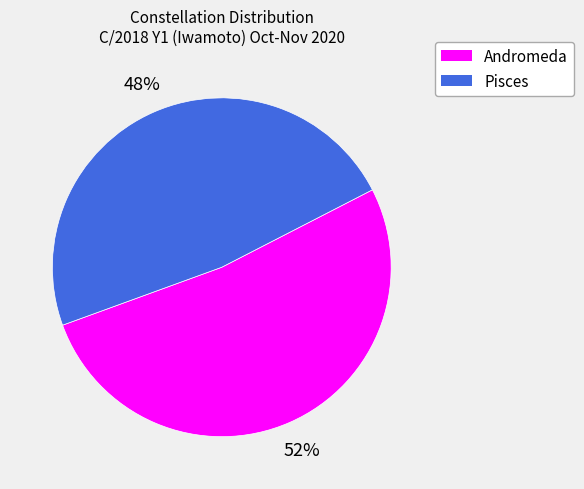

Is the sum of Pisces and Andromeda greater than half?

Yes